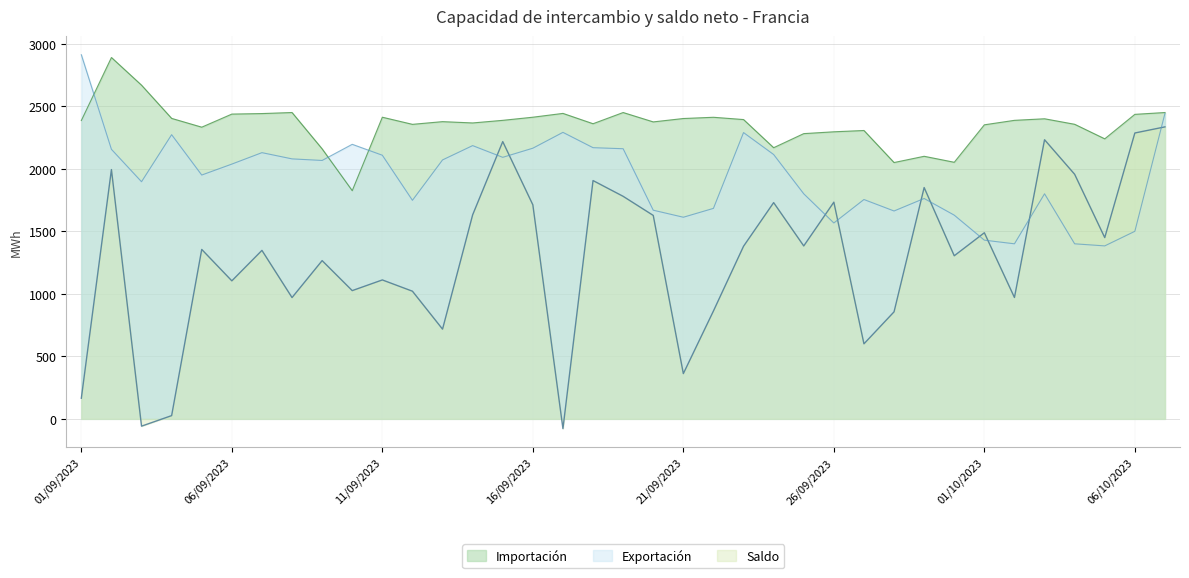

What is the spread (max minus min) of values at 21/09/2023?

2040.1